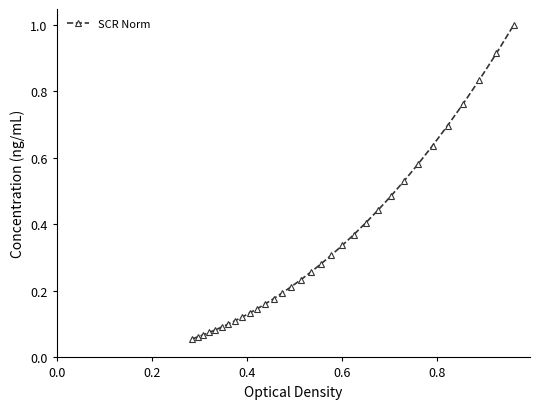

What is the sum of all values?

10.9